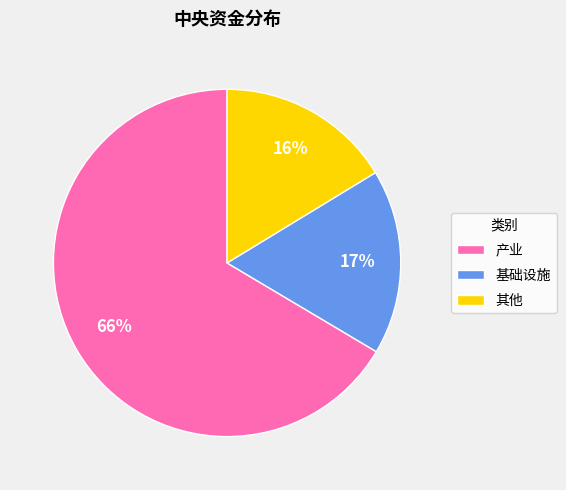

How many slices are in this pie chart?

3